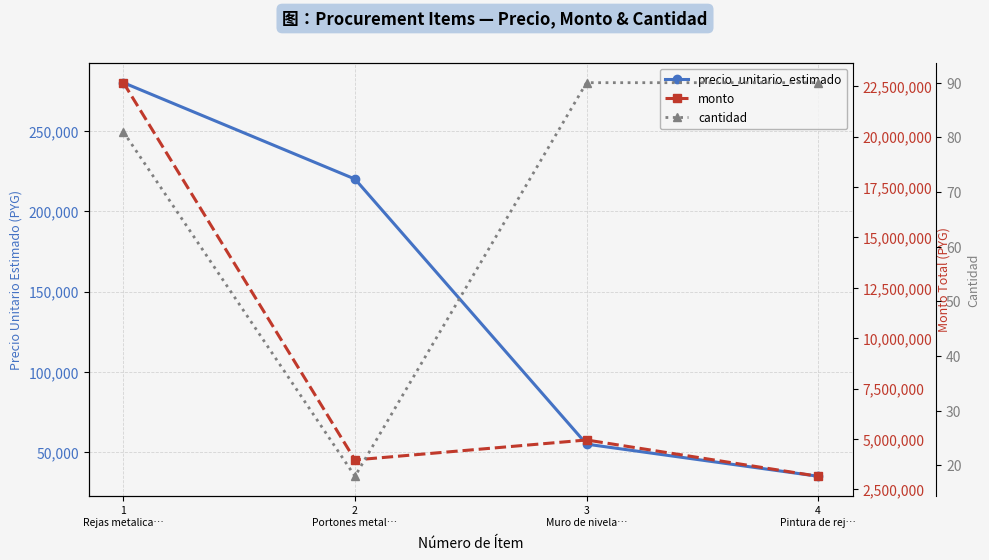

True or false: precio_unitario_estimado has more than 2 interior local peaks.

False